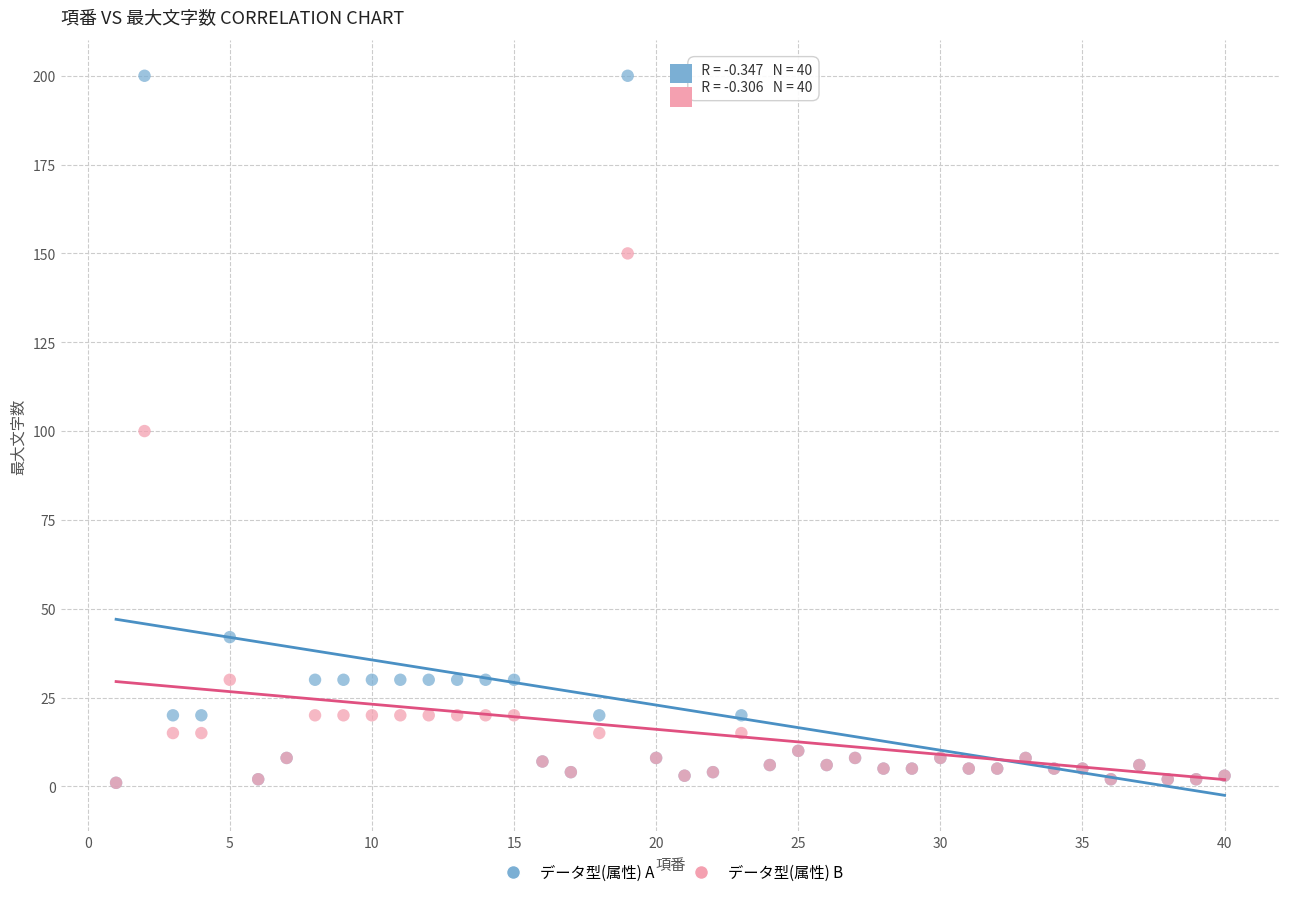

Which series has the widest spread of Y values?

データ型(属性) A